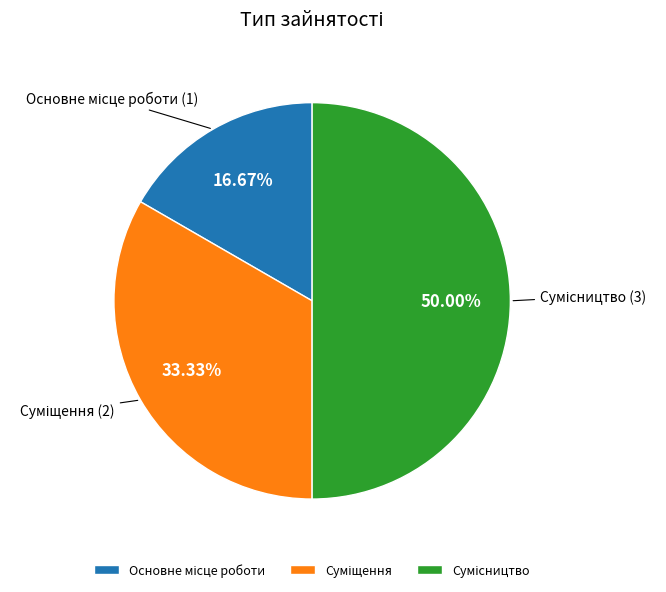

What is the ratio of the value at Сумісництво to the value at Основне місце роботи?

3.0